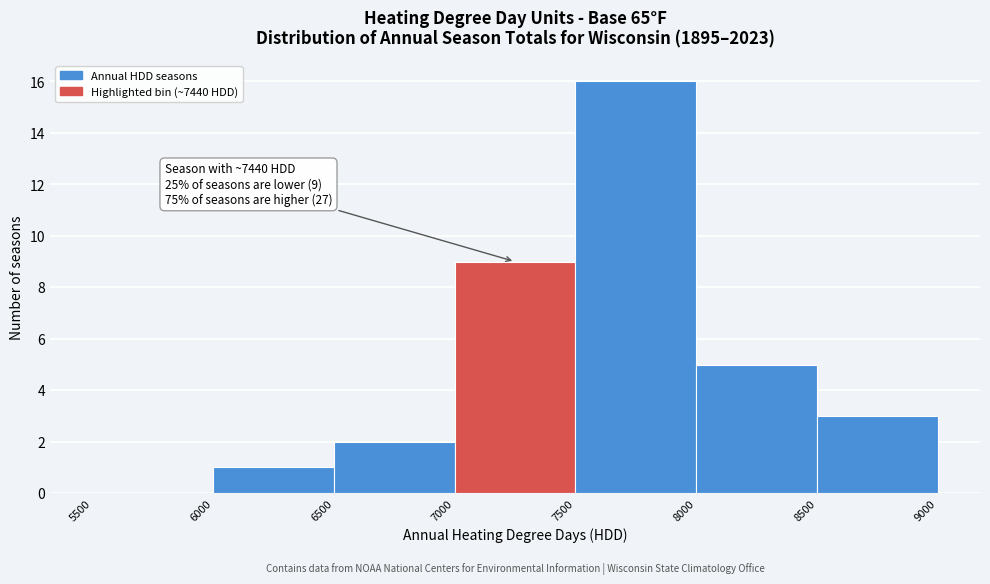

Over which range of the x-axis is the bar tallest?

7500 to 8000